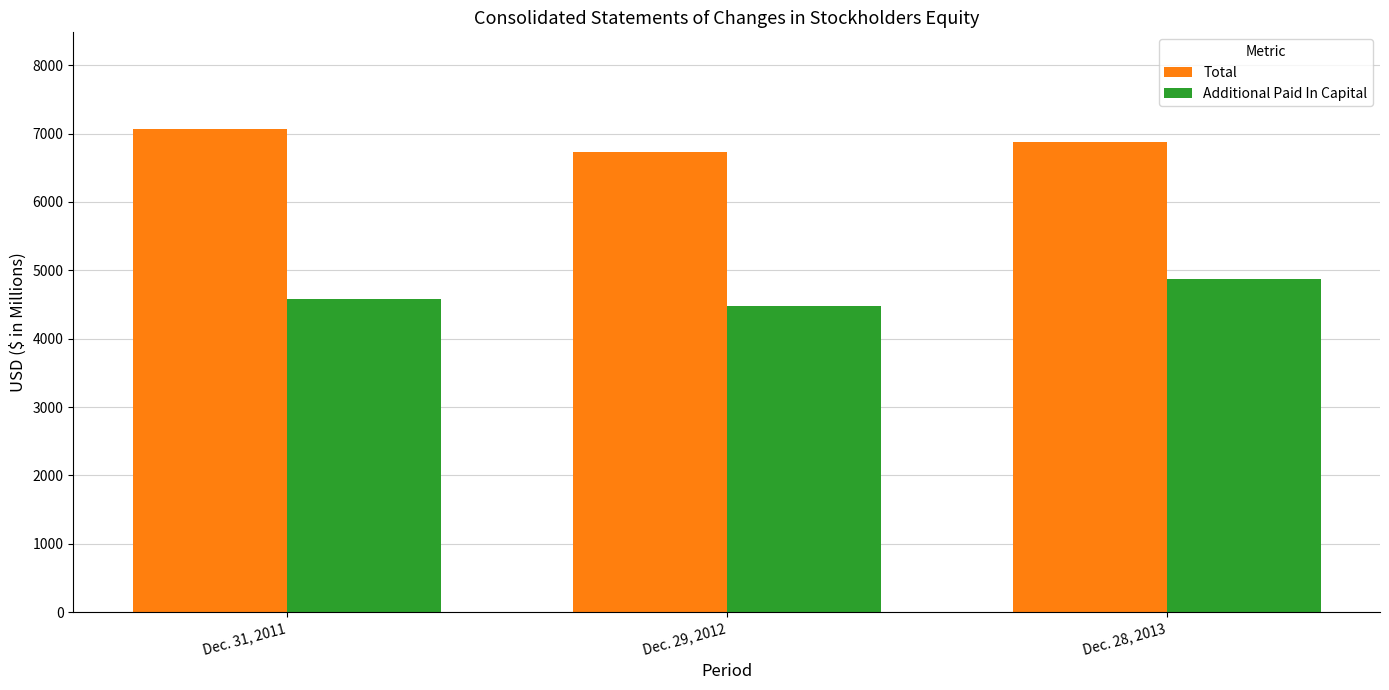

What is the difference between the highest and lowest values at Dec. 28, 2013?

2001.9